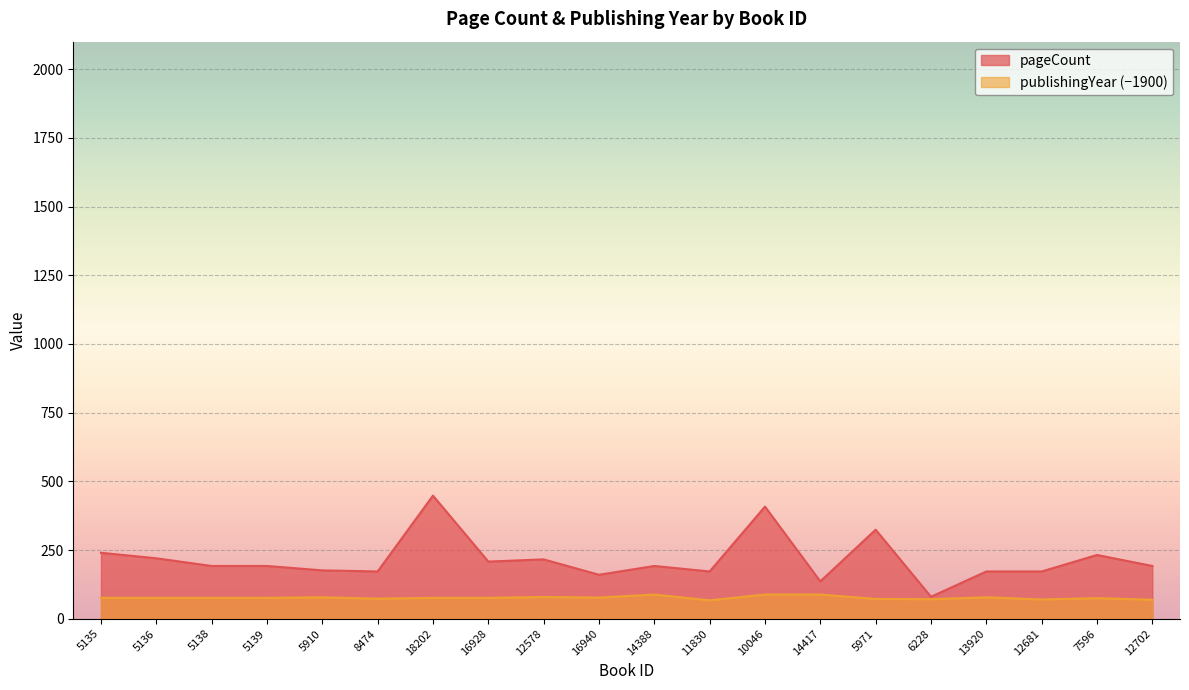

The pageCount series shows 192 at 12702. True or false?

True